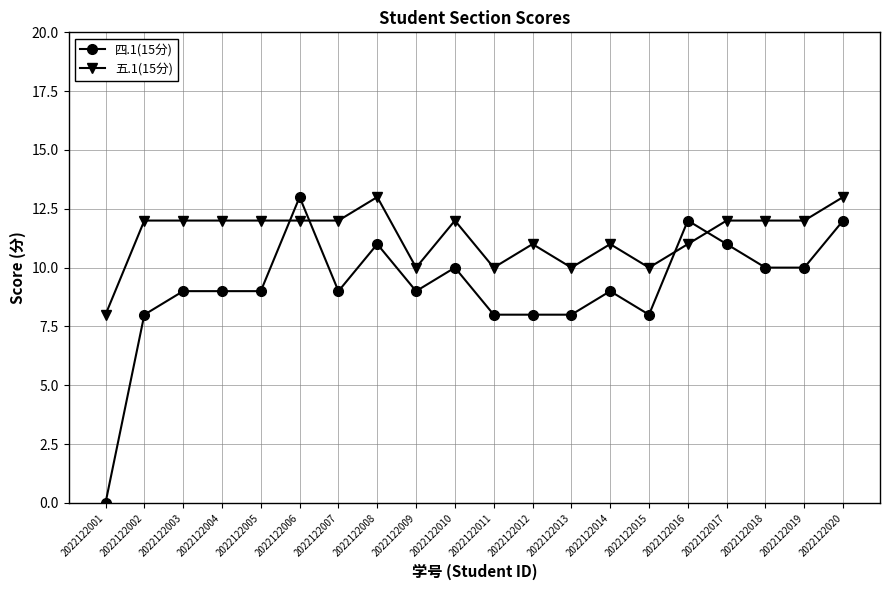

List the series in order of their overall mean, highest first.

五.1(15分), 四.1(15分)